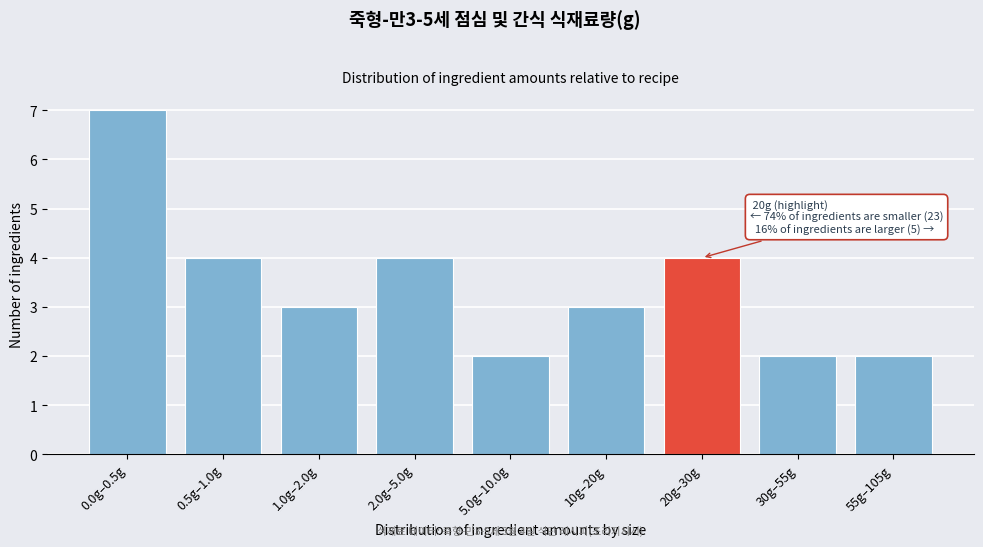

Reading left to right, list all the values displayed in this chart.

7	4	3	4	2	3	4	2	2